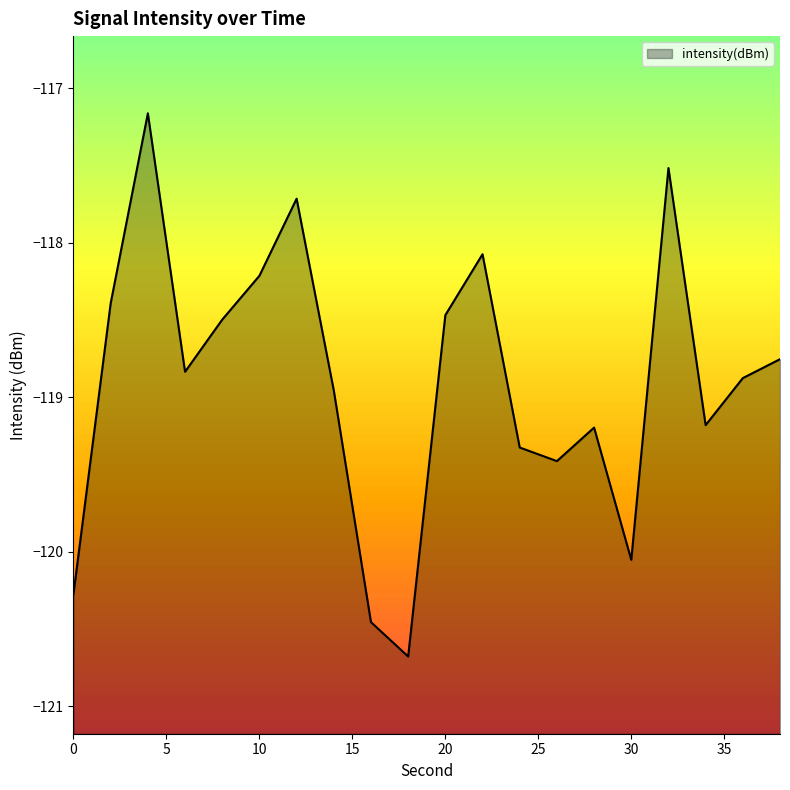

At which category does the chart reach its peak across all series?

4